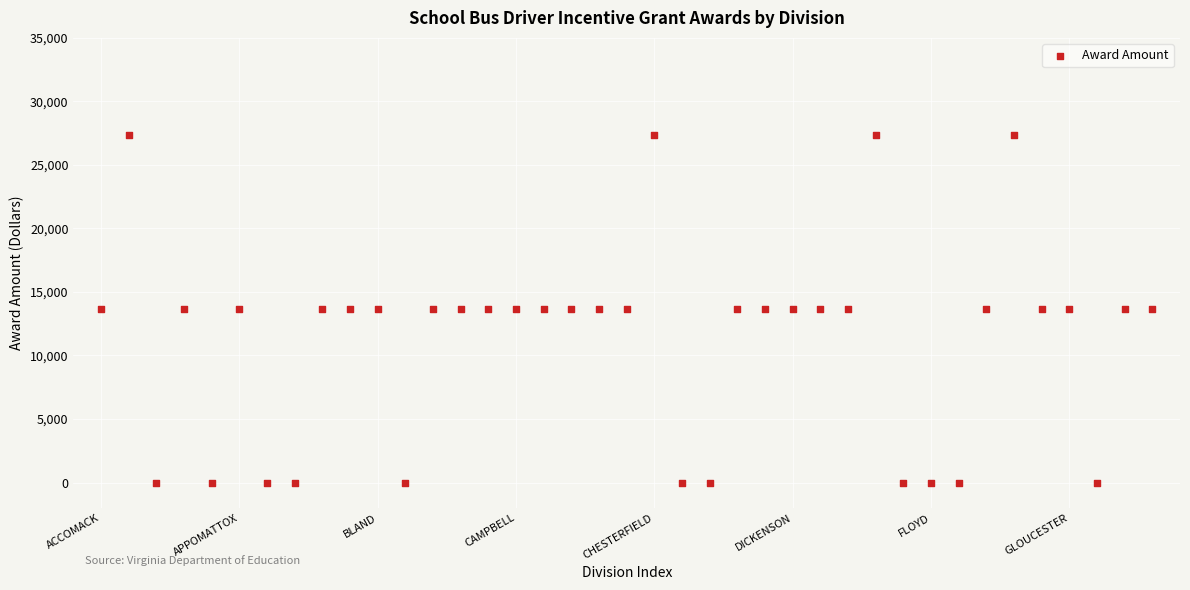

What is the range of Y values (max minus min)?

27364.7